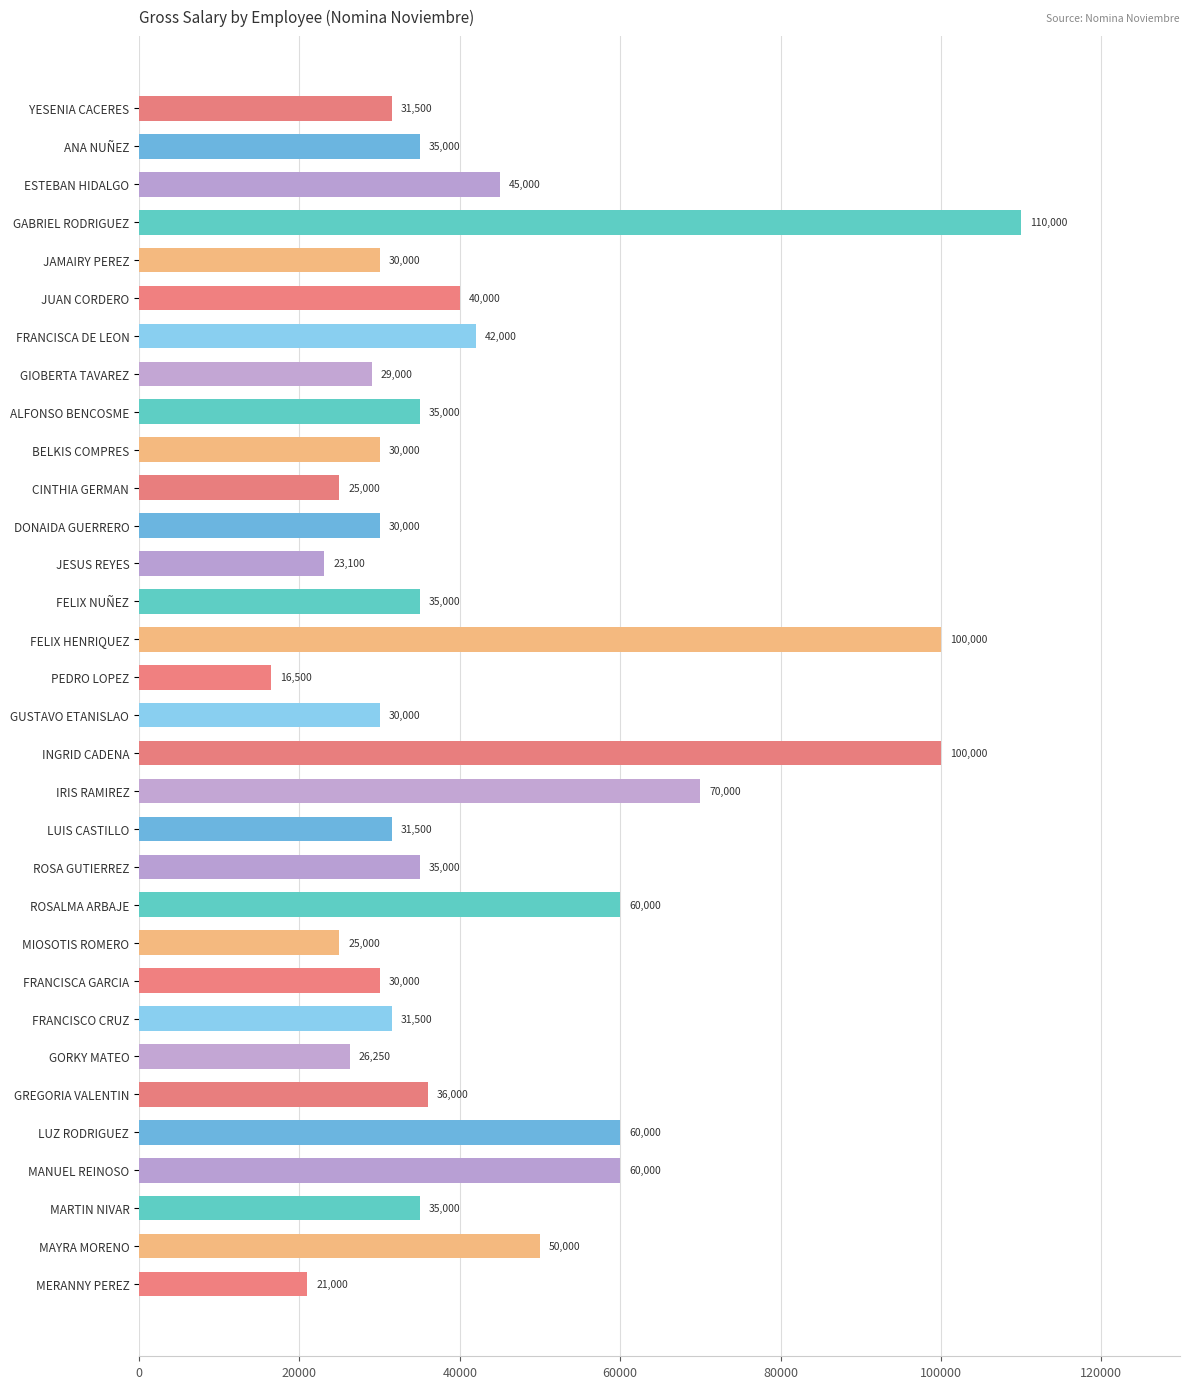

What position from the bottom is JUAN CORDERO?

27